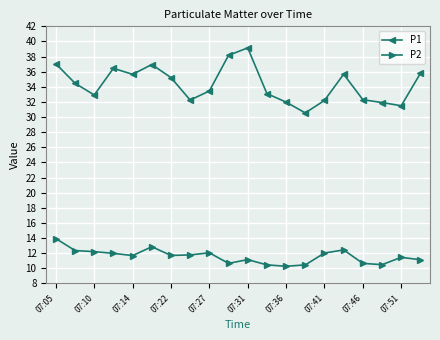

What is the maximum value for P2?

13.9